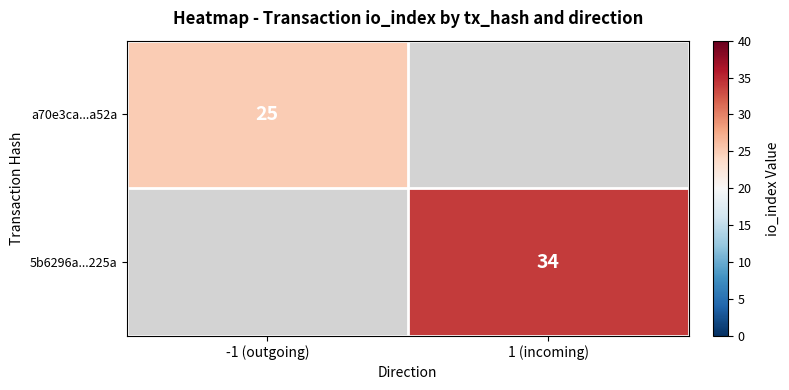

At how many categories does at least one series exceed 31?

1